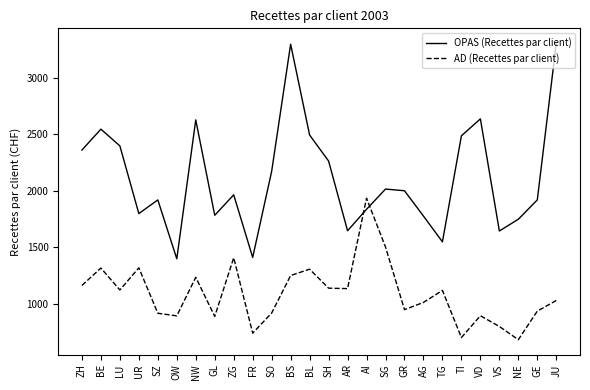

At which category does OPAS (Recettes par client) reach its first local valley?

UR